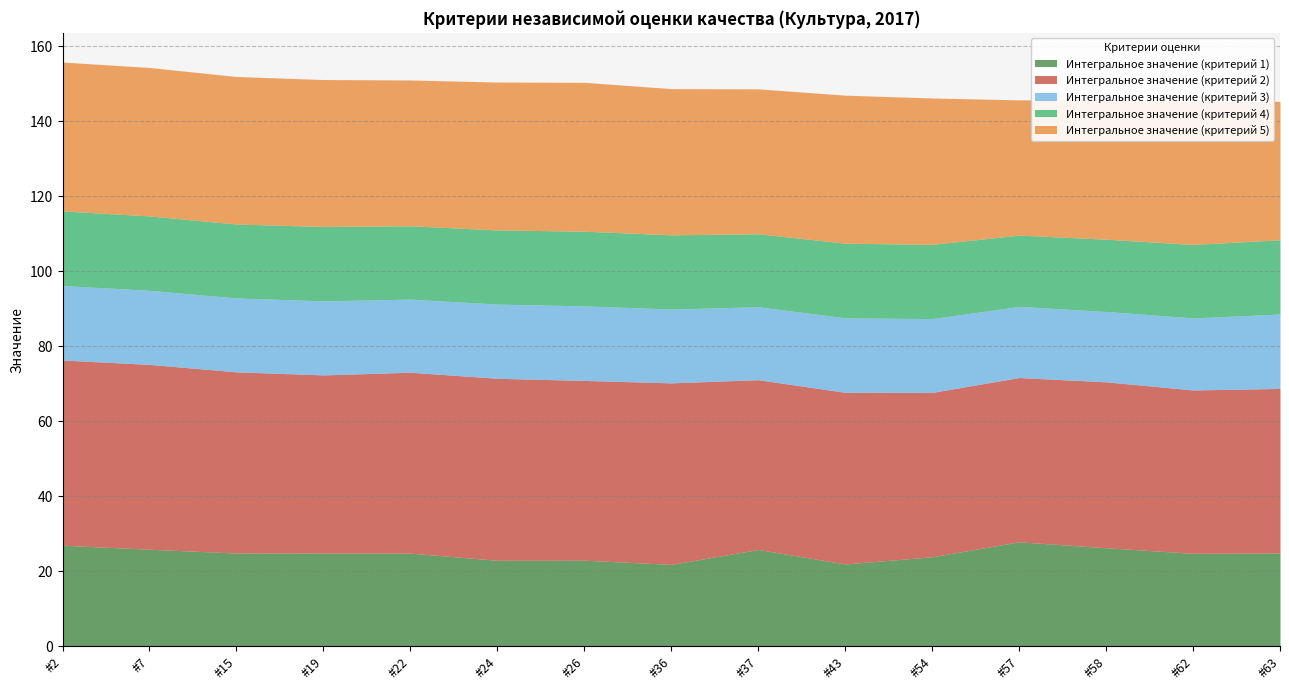

Reading left to right, transcribe all the data shown in this chart.

Интегральное значение (критерий 1): #2=26.9	#7=25.9	#15=24.9	#19=24.8	#22=24.8	#24=22.9	#26=22.9	#36=21.8	#37=25.8	#43=21.9	#54=23.9	#57=27.8	#58=26.3	#62=24.8	#63=24.8
Интегральное значение (критерий 2): #2=49.4	#7=49.3	#15=48.3	#19=47.5	#22=48.2	#24=48.5	#26=47.9	#36=48.4	#37=45.3	#43=45.8	#54=43.8	#57=43.8	#58=44.2	#62=43.6	#63=43.9
Интегральное значение (критерий 3): #2=19.9	#7=19.8	#15=19.7	#19=19.7	#22=19.5	#24=19.8	#26=19.9	#36=19.7	#37=19.4	#43=19.9	#54=19.7	#57=19.0	#58=18.8	#62=19.2	#63=19.8
Интегральное значение (критерий 4): #2=19.9	#7=19.8	#15=19.7	#19=19.8	#22=19.6	#24=19.8	#26=19.9	#36=19.8	#37=19.5	#43=19.9	#54=19.8	#57=19.0	#58=19.3	#62=19.6	#63=19.8
Интегральное значение (критерий 5): #2=39.7	#7=39.6	#15=39.3	#19=39.2	#22=38.9	#24=39.4	#26=39.7	#36=39.0	#37=38.6	#43=39.5	#54=39.0	#57=36.1	#58=37.1	#62=38.2	#63=36.9